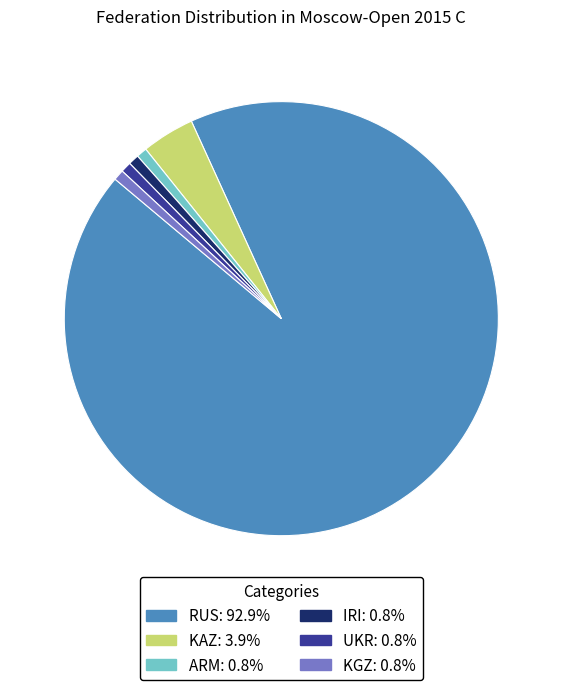

Which category has the biggest portion of the pie?

RUS